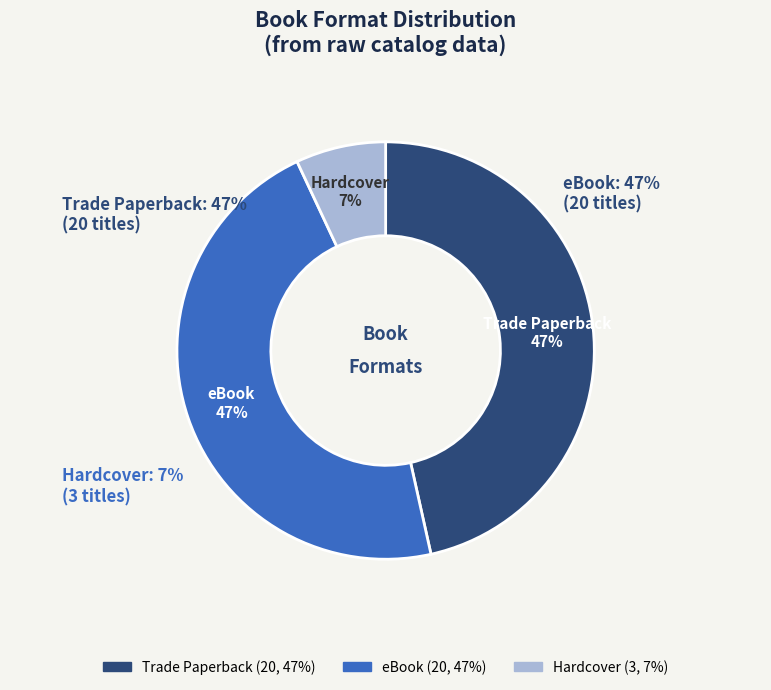

Does Hardcover represent more than half of the total?

No